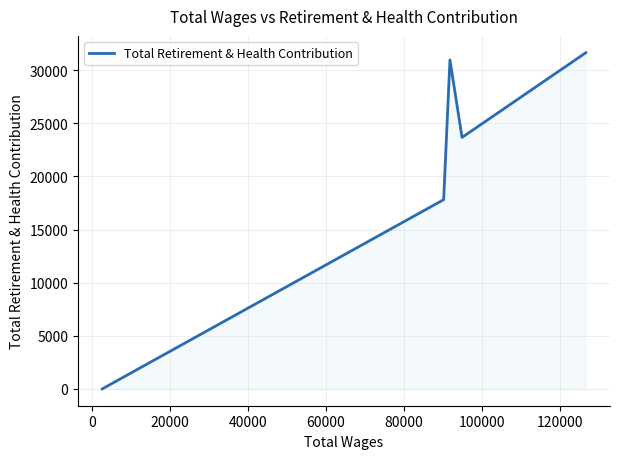

What is the value of the 4th point from the left?

17818